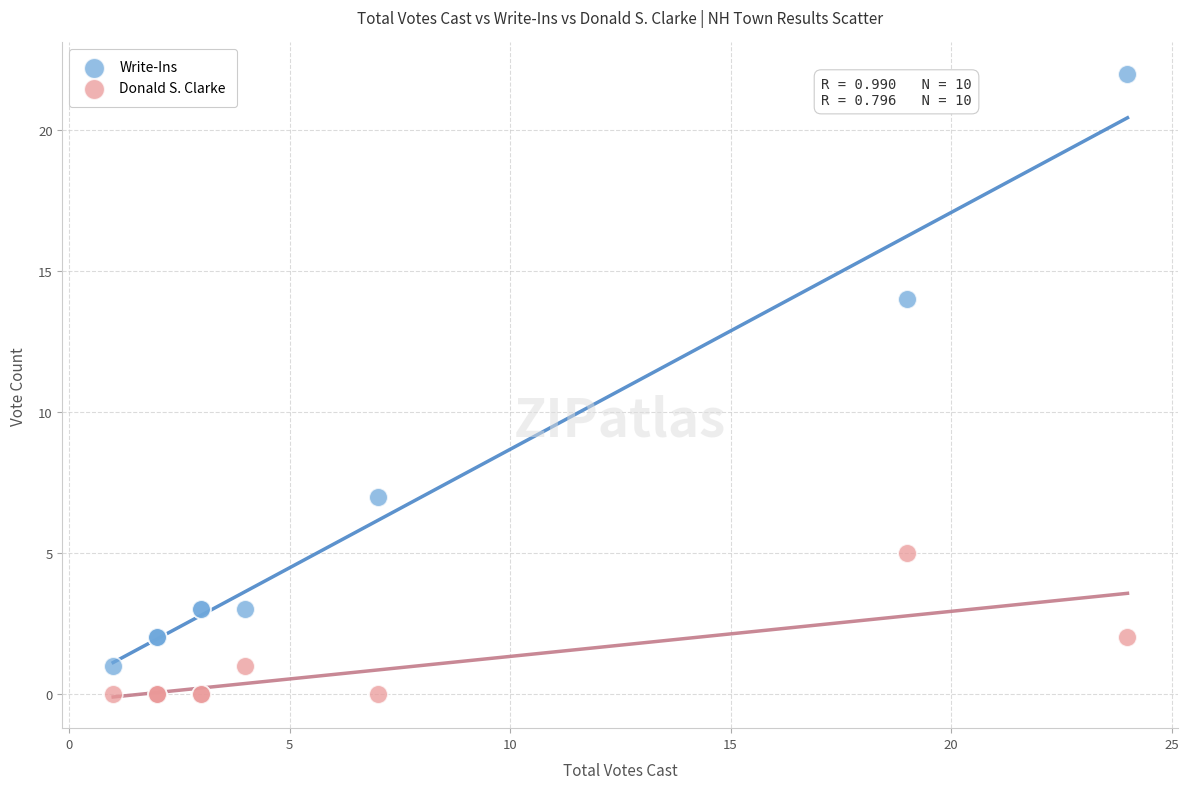

Which series has the widest spread of Y values?

Write-Ins